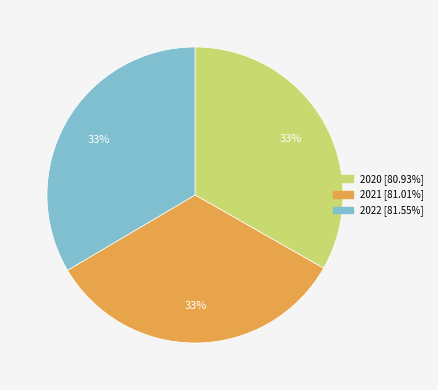

Count the number of slices in the pie.

3